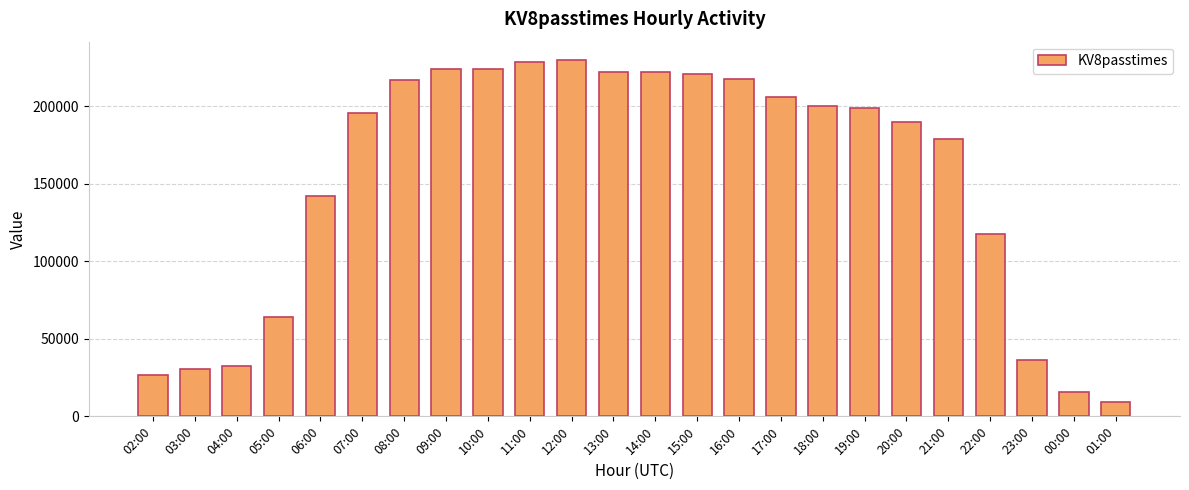

What is the approximate value at 13:00, to the nearest 50?

221900